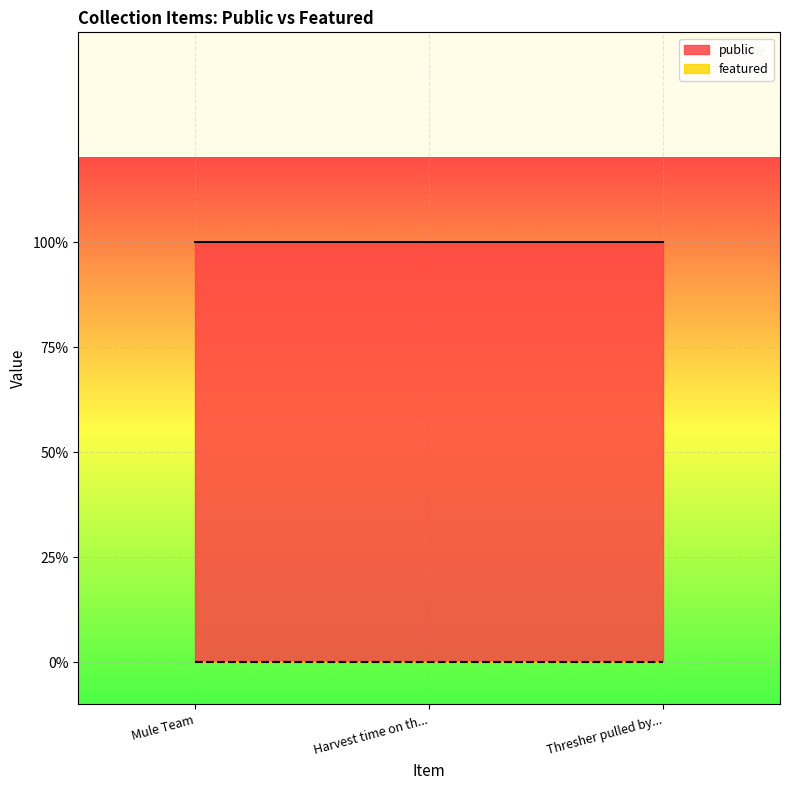

Is the value of featured at Thresher pulled by horses and mules greater than the value of public at Thresher pulled by horses and mules?

No